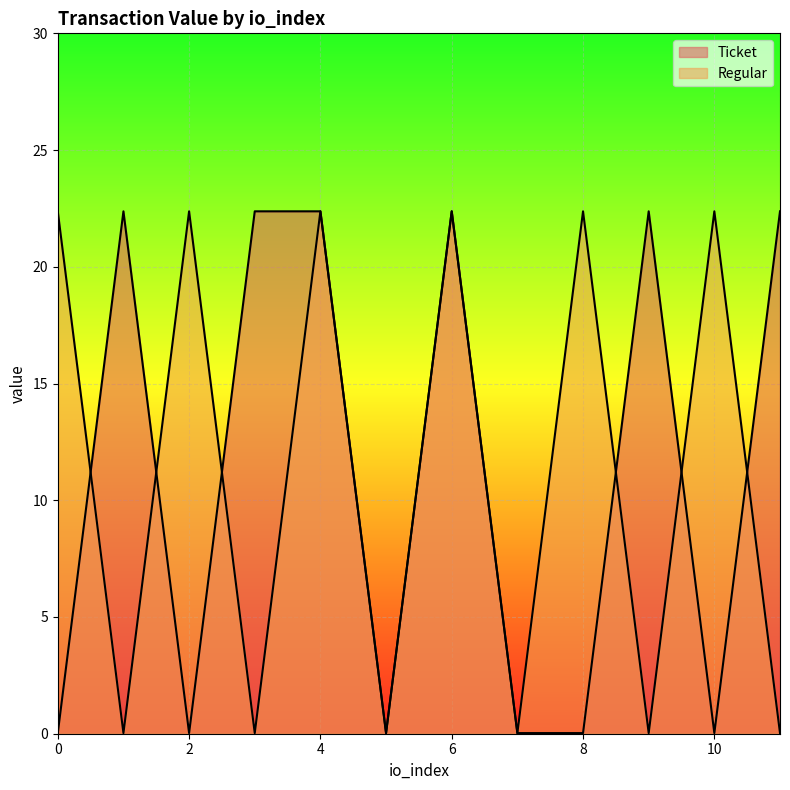

What is the maximum value shown in the chart?

22.4